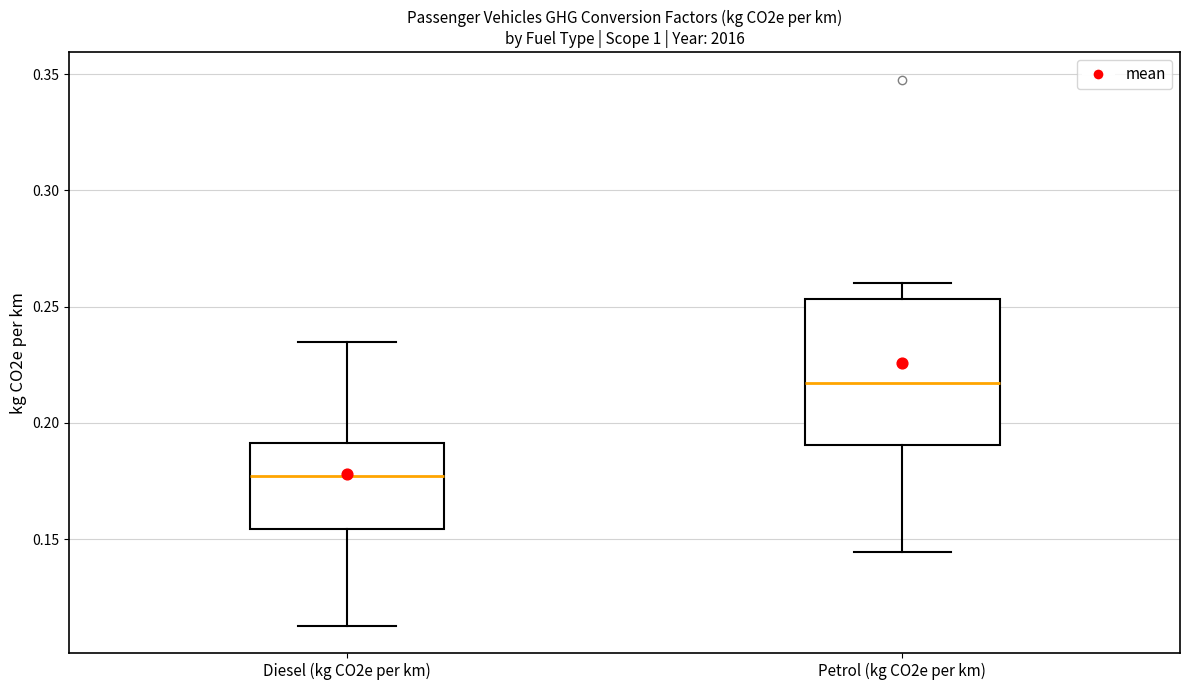

Reading left to right, transcribe this box plot: for each box, give where its median line is, the range the box spans, and where its two whiskers end, as read against the y-axis. The values are not printed on the chart, so give them approximately, as read against the axis.

Diesel (kg CO2e per km): median 0.175, box 0.155 to 0.190, whiskers 0.115 to 0.235
Petrol (kg CO2e per km): median 0.215, box 0.190 to 0.255, whiskers 0.145 to 0.260